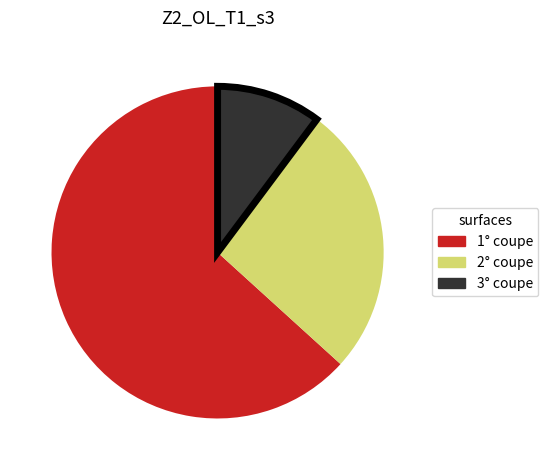

Is there any slice that represents more than half of the pie?

Yes